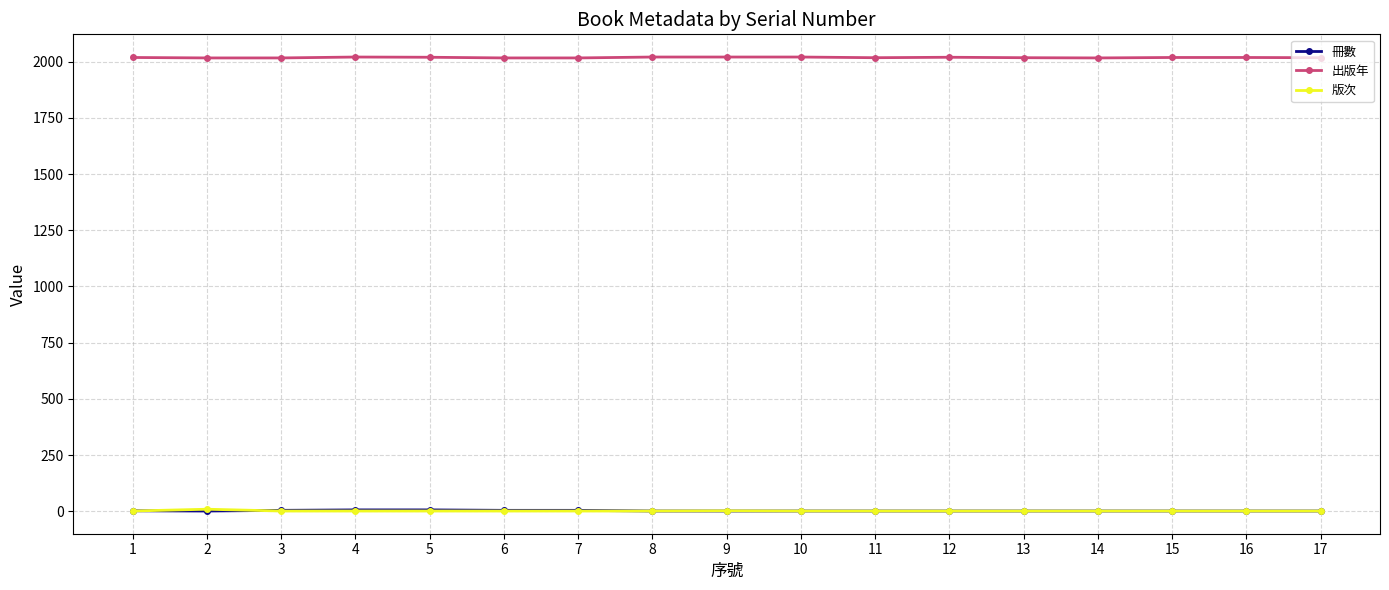

What is the value of the 出版年 point at the 11th from the left?

2018